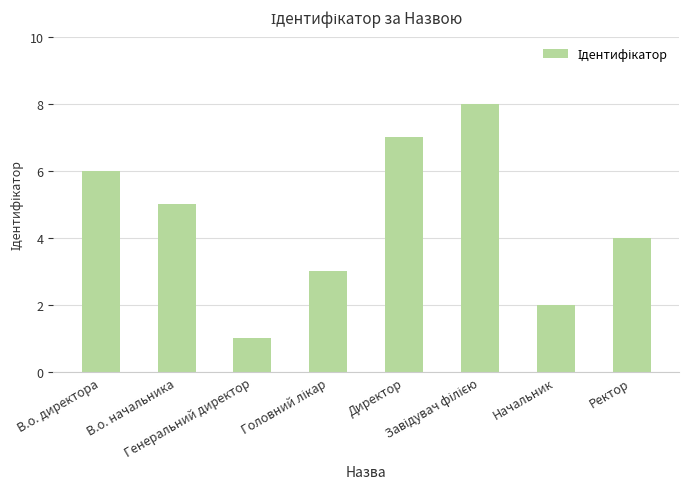

Count the number of categories in the chart.

8